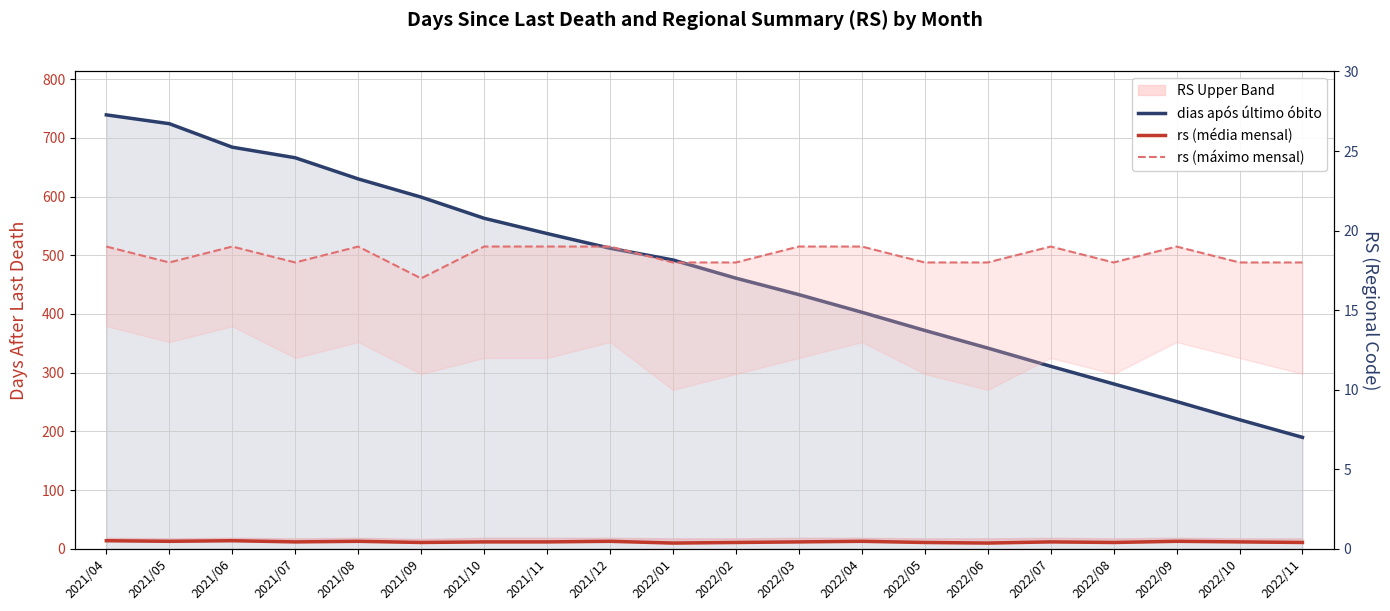

What is the difference between the maximum and minimum values in the rs (máximo mensal) series?

2